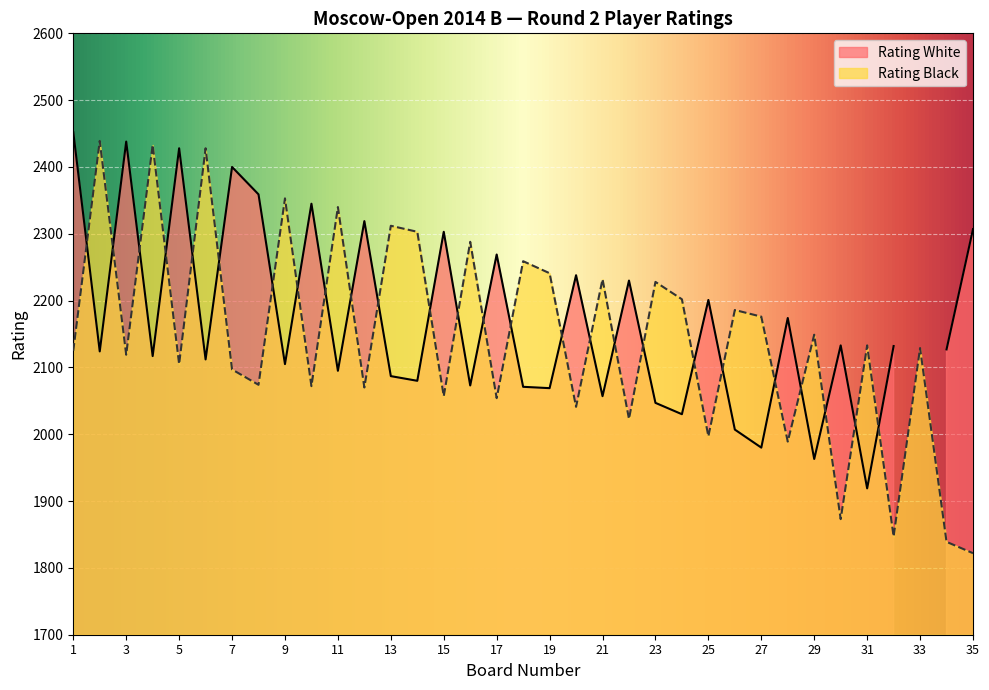

Is it true that the value at 27 is 2176?

True